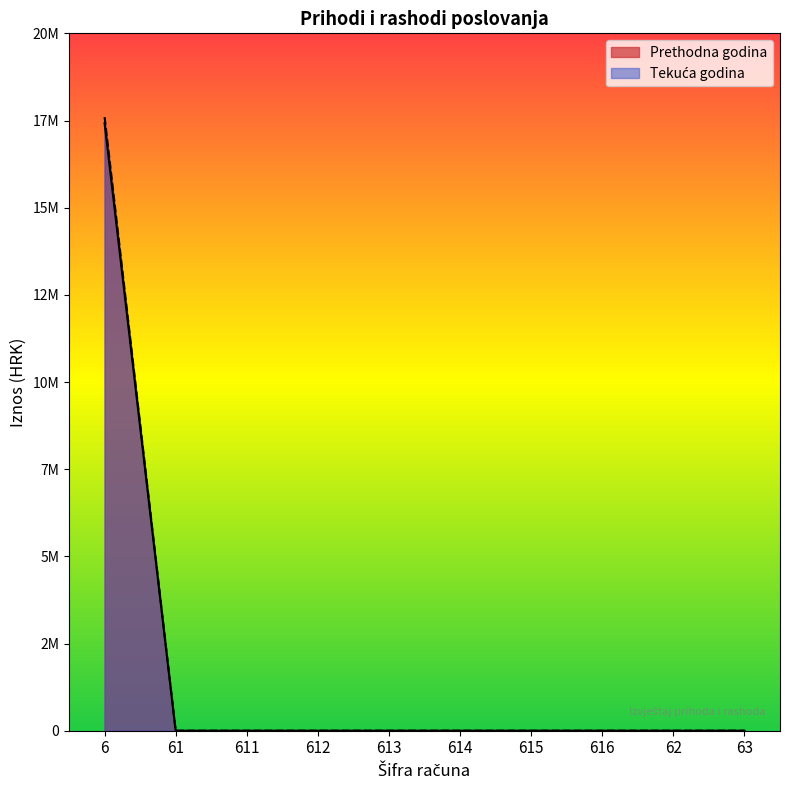

Does the chart display data point markers on the line(s)?

No